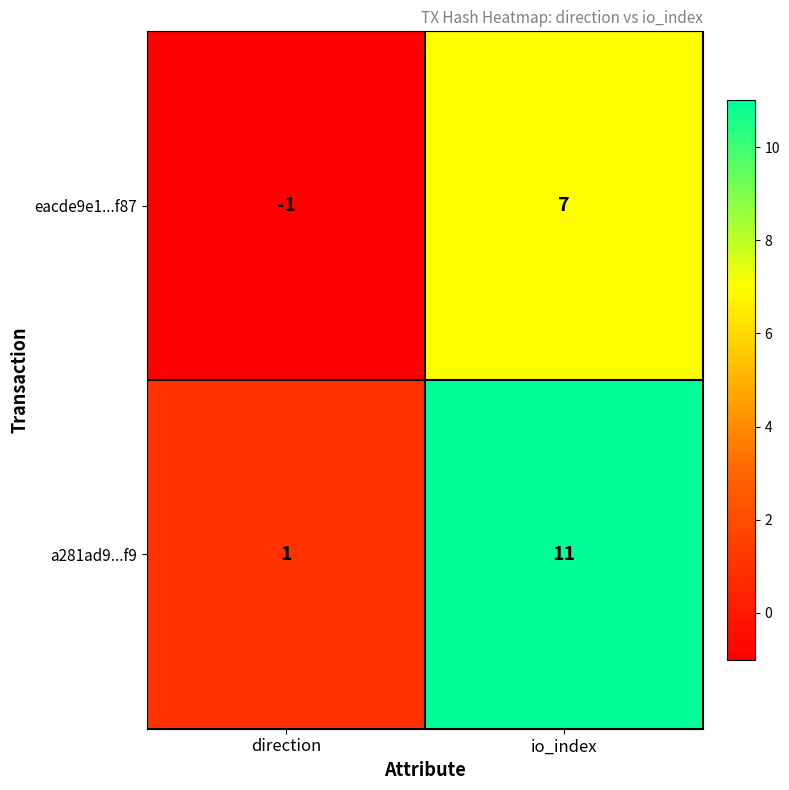

Reading left to right, what are all the values shown in this chart?

eacde9e1...f87: -1	7
a281ad9...f9: 1	11